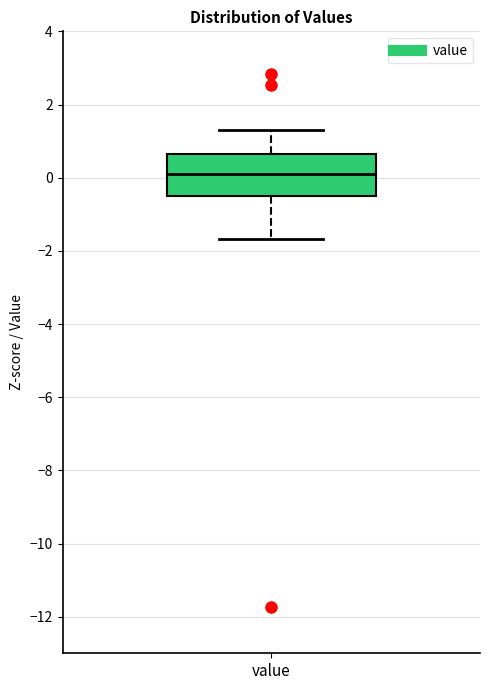

Where is the upper edge of the box for value on the y-axis? The values are not printed on the chart, so give them approximately, as read against the axis.

0.6